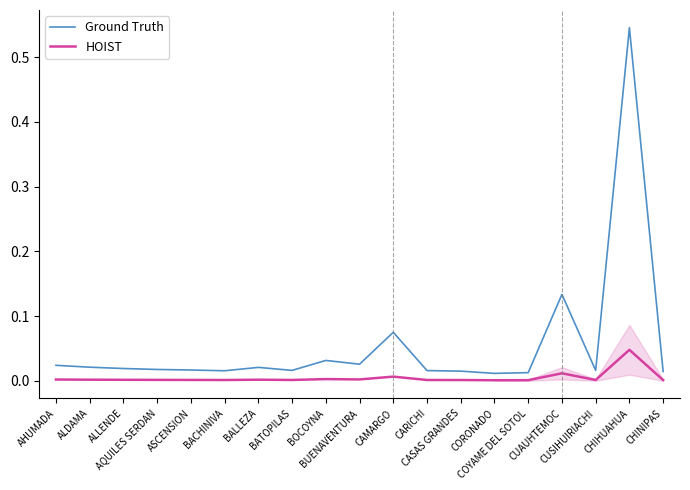

True or false: Ground Truth and HOIST intersect in this chart.

False